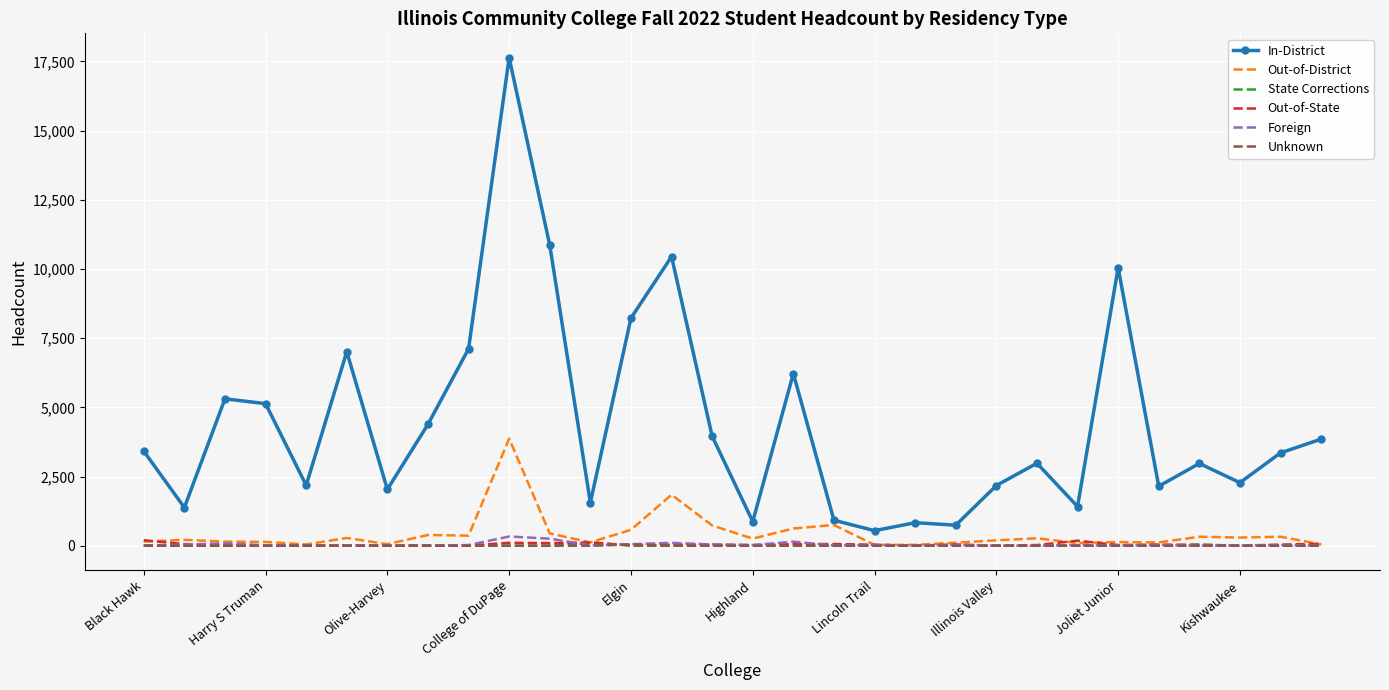

Which series has the largest total across all categories?

In-District